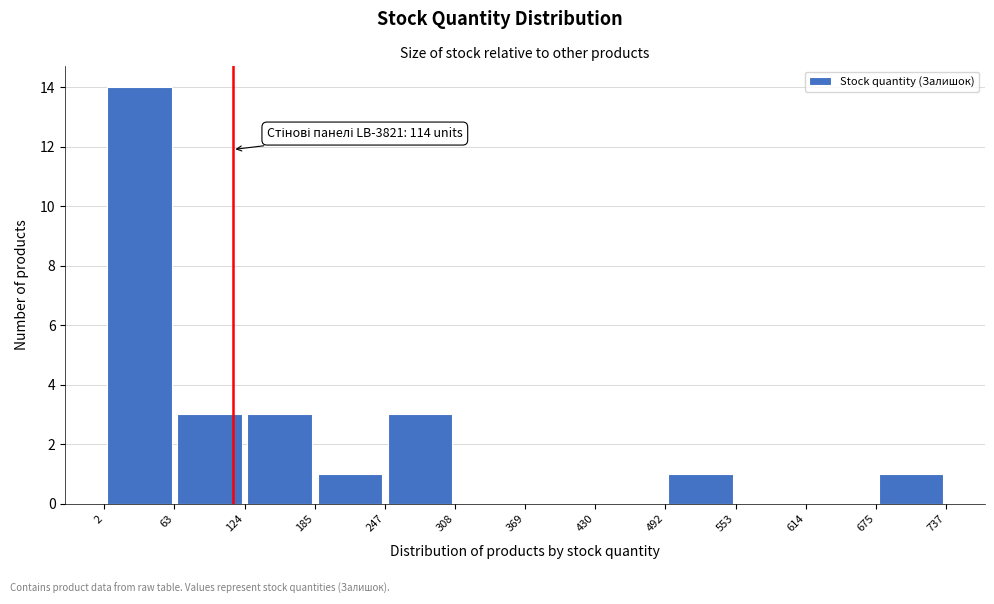

Which range on the x-axis has the tallest bar?

2 to 63